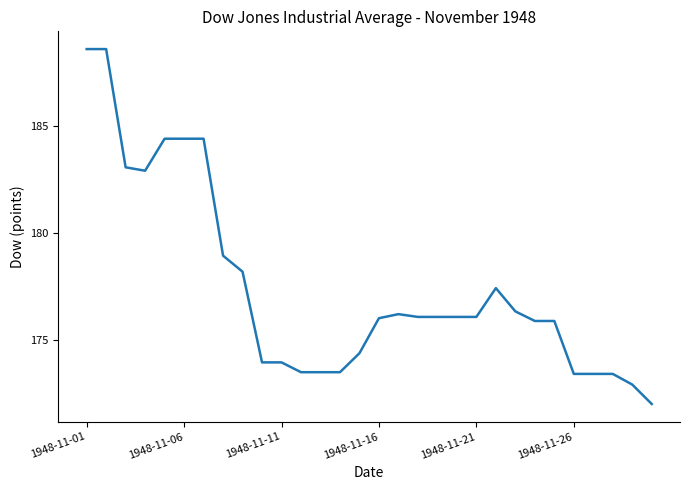

What is the difference between the maximum and minimum values?

16.6